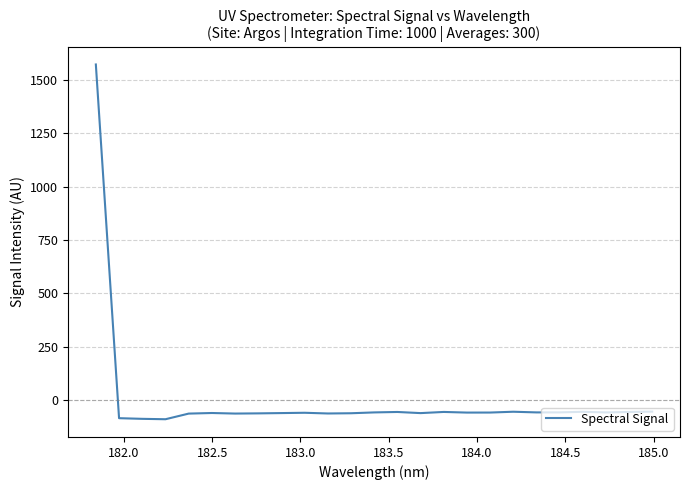

What is the smallest value displayed?

-89.2